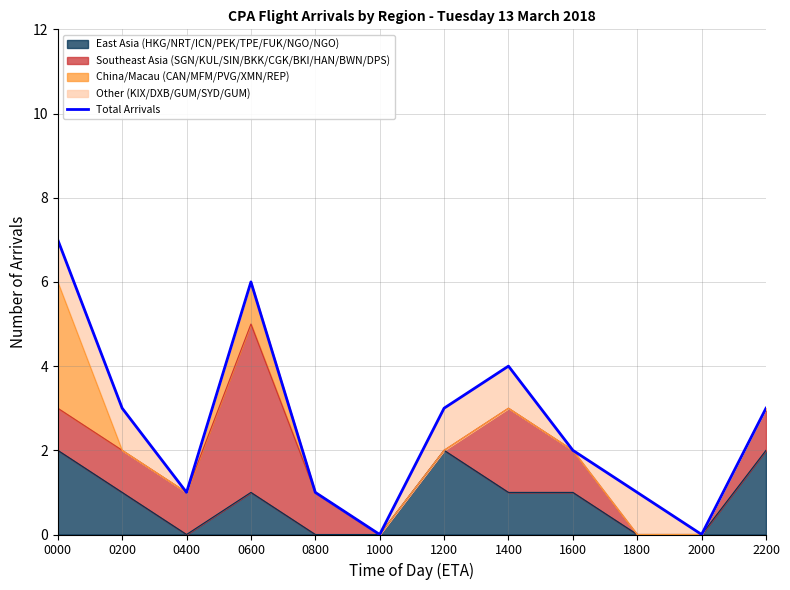

What is the sum of the values at 0600 and 1800?

7